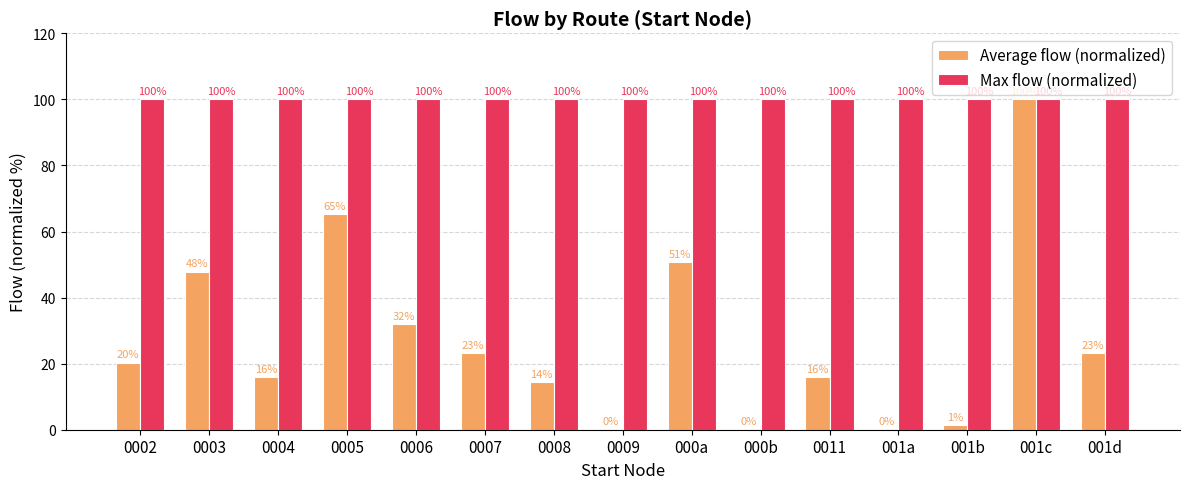

What is the approximate value of Max flow (normalized) at 001b?

100.0